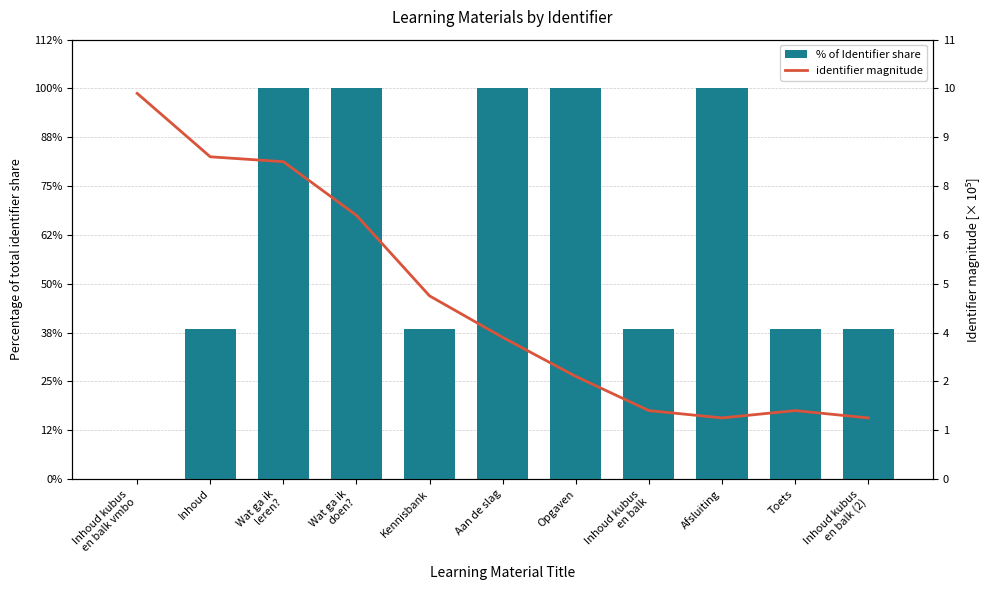

At which label does identifier magnitude reach its peak?

Inhoud kubus
en balk vmbo